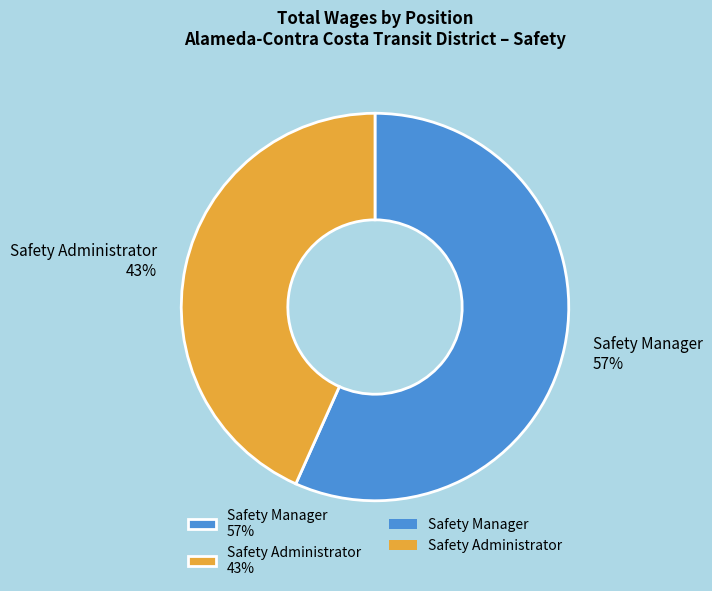

What is the majority slice?

Safety Manager